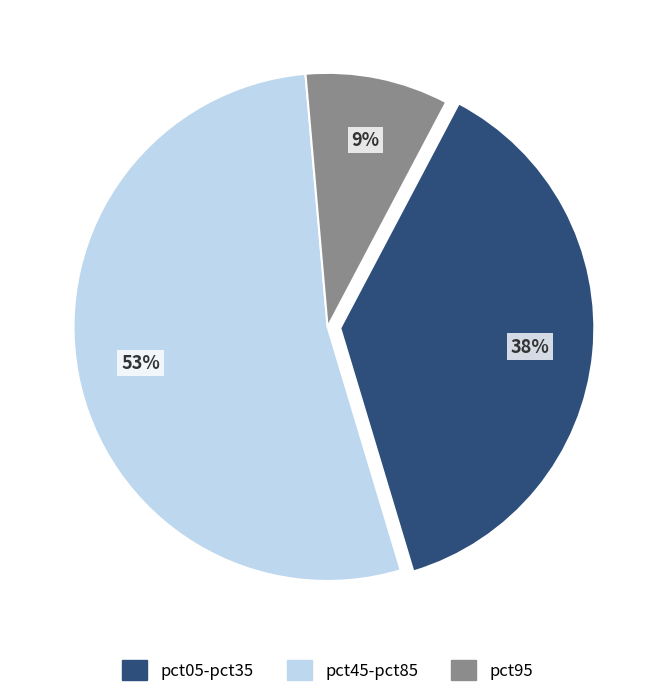

Is it true that pct95 is 9% of the pie?

True